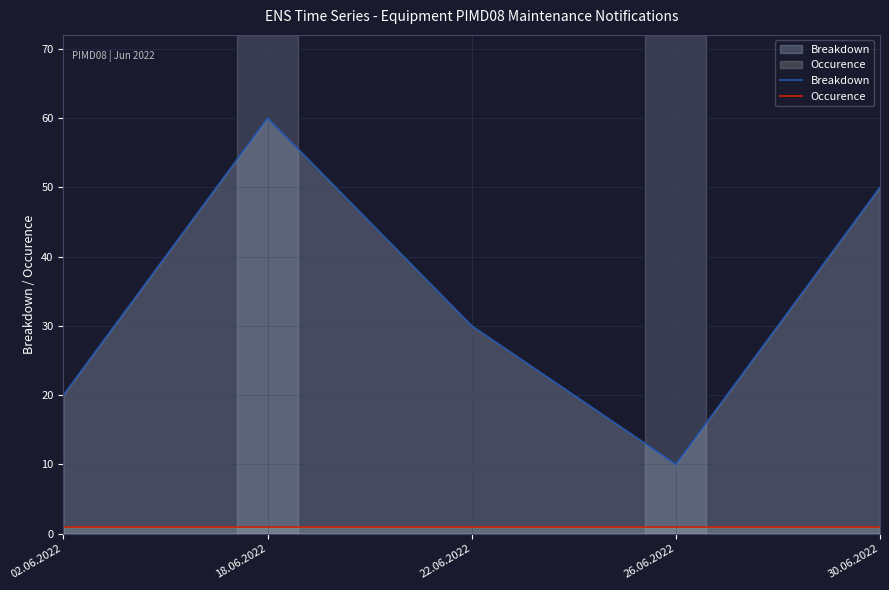

Is the value of Breakdown at 30.06.2022 greater than the value of Occurence at 26.06.2022?

Yes